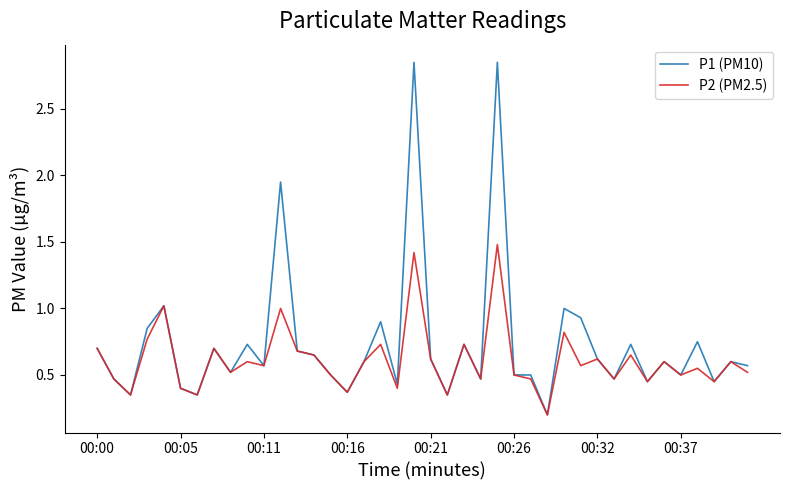

Rank the series by their maximum value, from lowest to highest.

P2 (PM2.5), P1 (PM10)